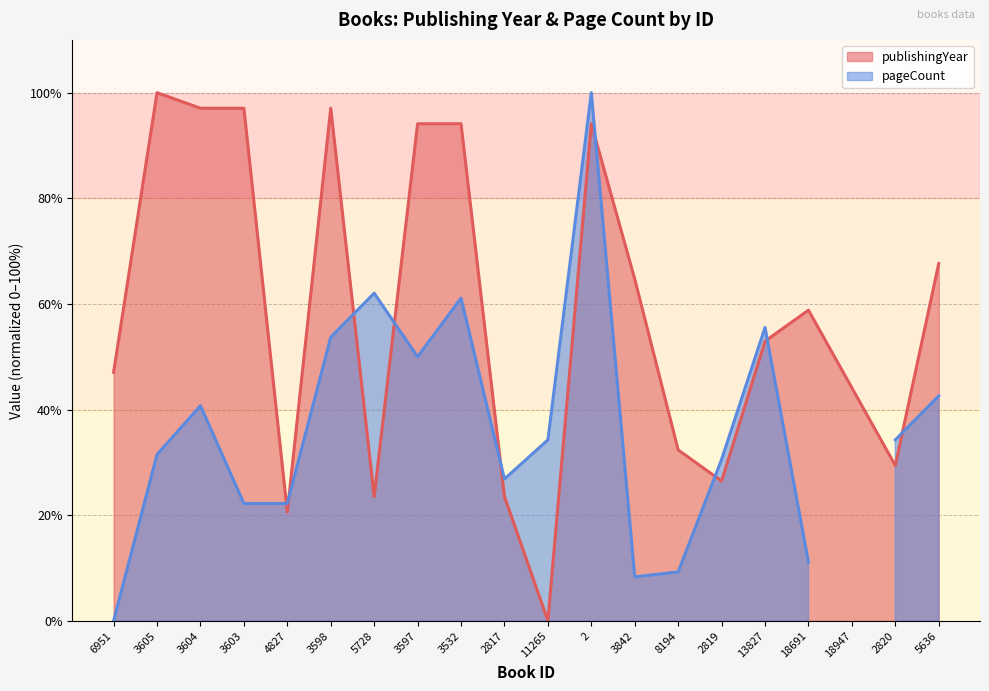

Where is the data nearest to the value 50?

6951